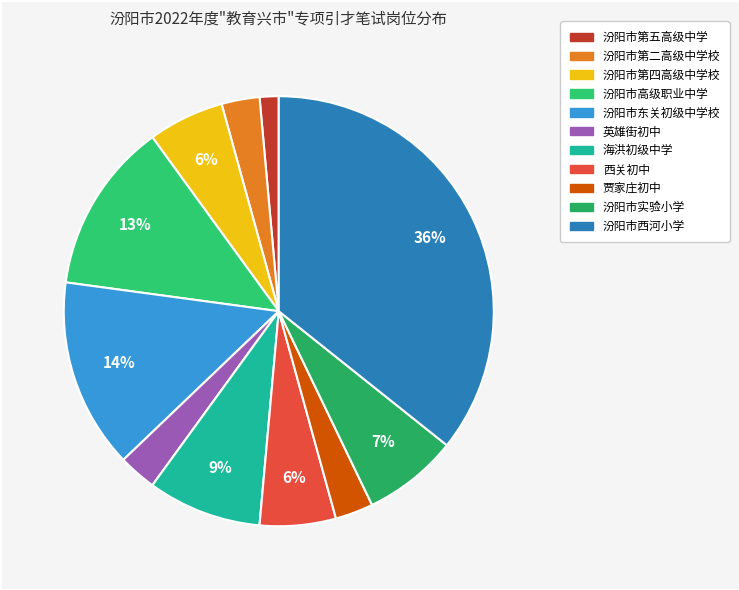

Count the number of slices in the pie.

11